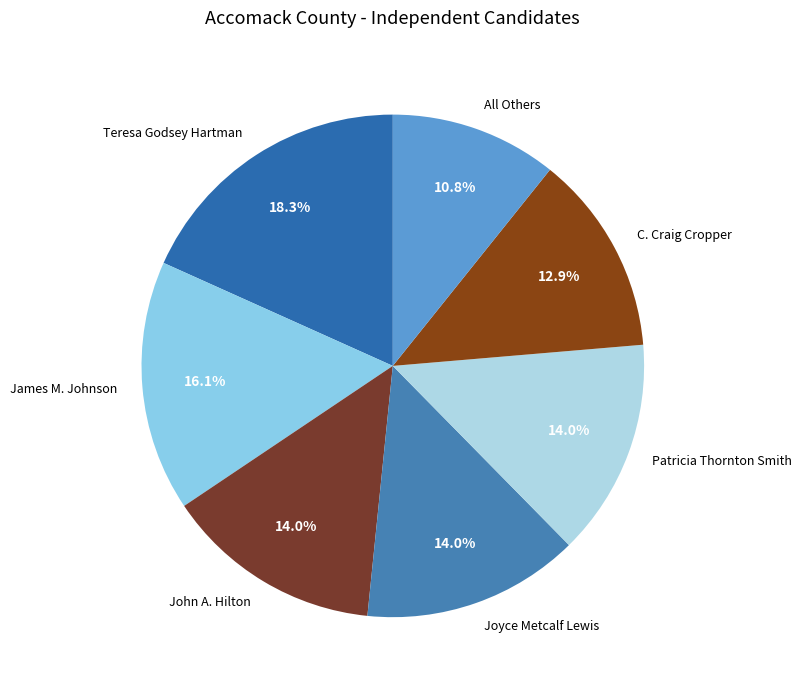

How many segments does this pie chart have?

7